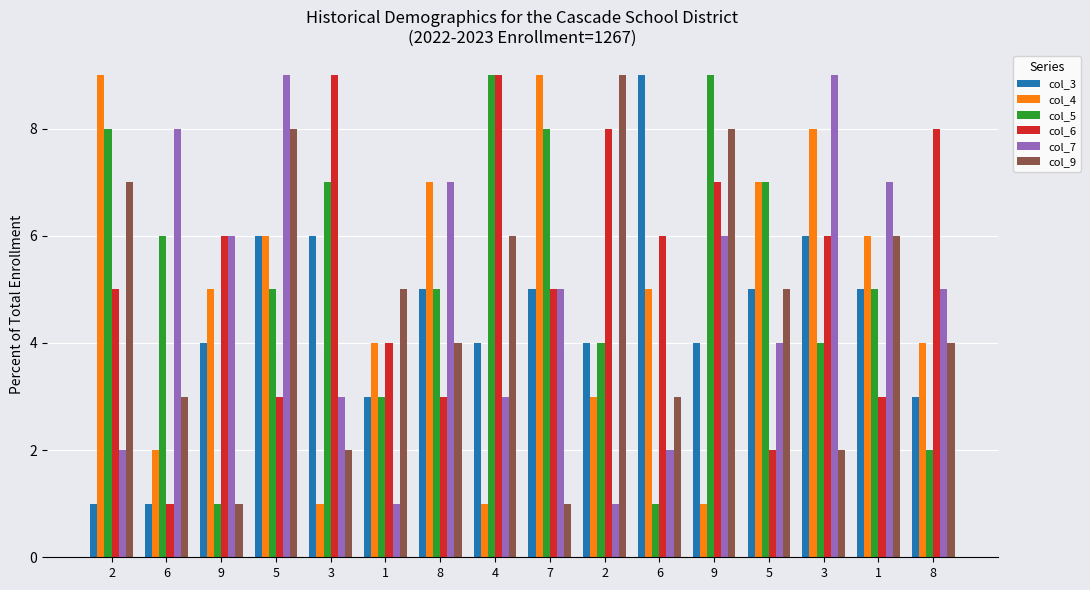

Is it true that col_4 equals 1 at 2?

False